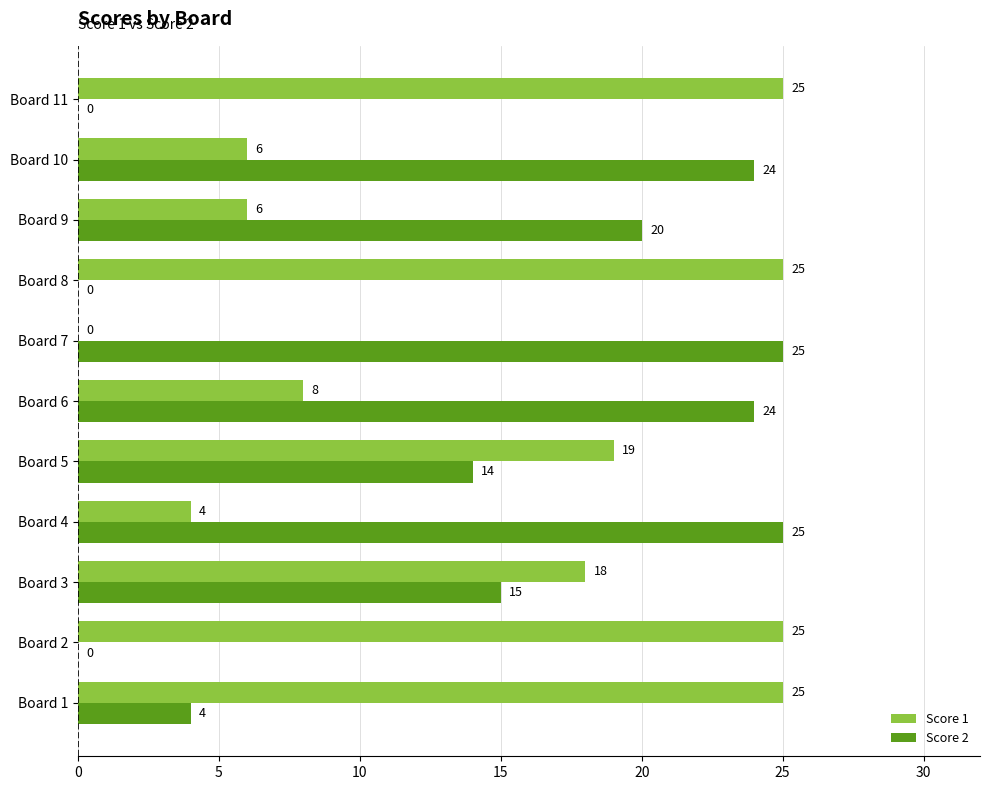

Is the value of Score 2 at Board 11 greater than the value of Score 1 at Board 4?

No